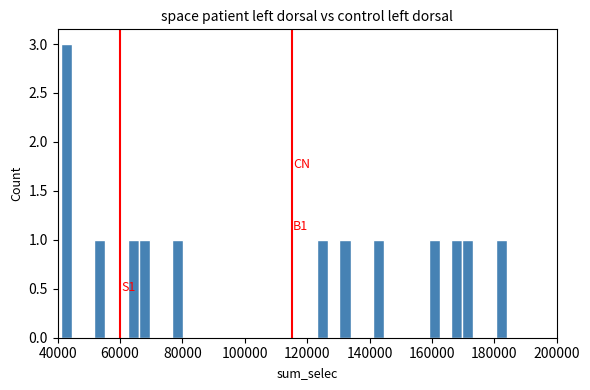

Read against the x-axis, roughly where is the centre of the tallest bar?

42000